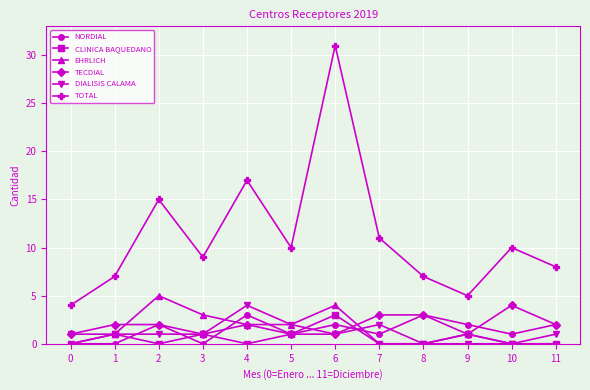

Which series has the largest total across all categories?

TOTAL